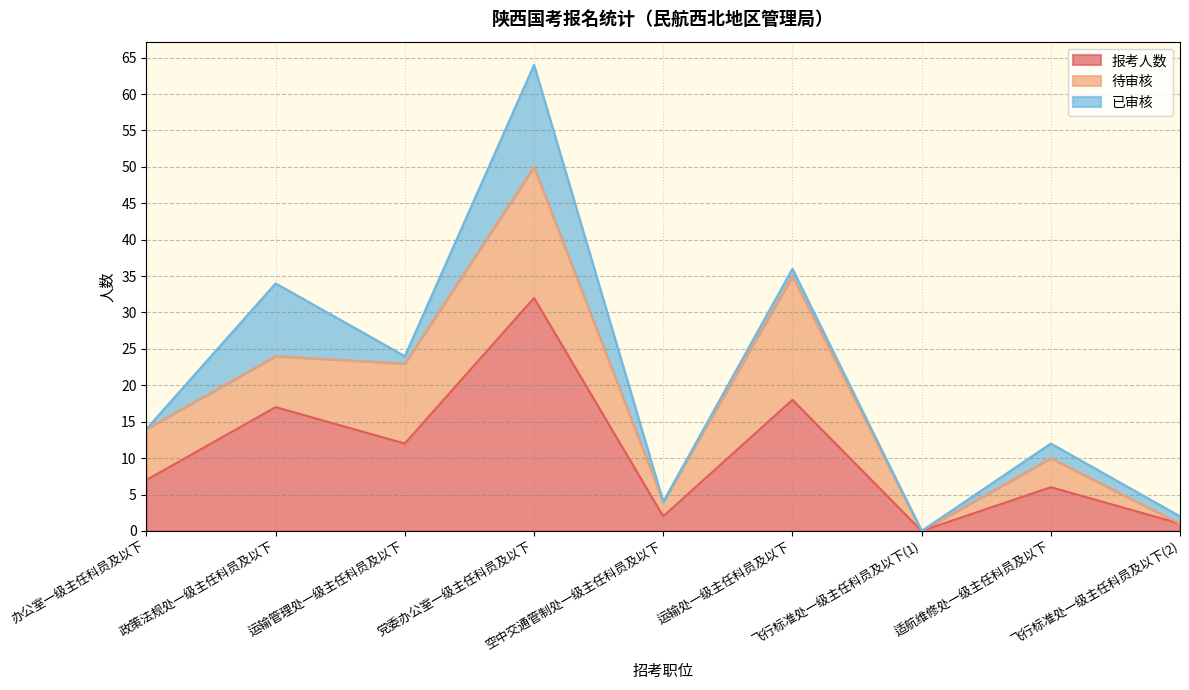

The 待审核 series shows 7 at 政策法规处一级主任科员及以下. True or false?

True